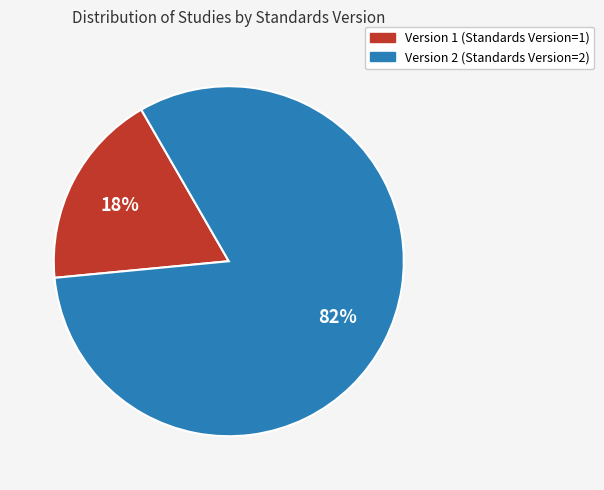

Does any single category account for the majority?

Yes